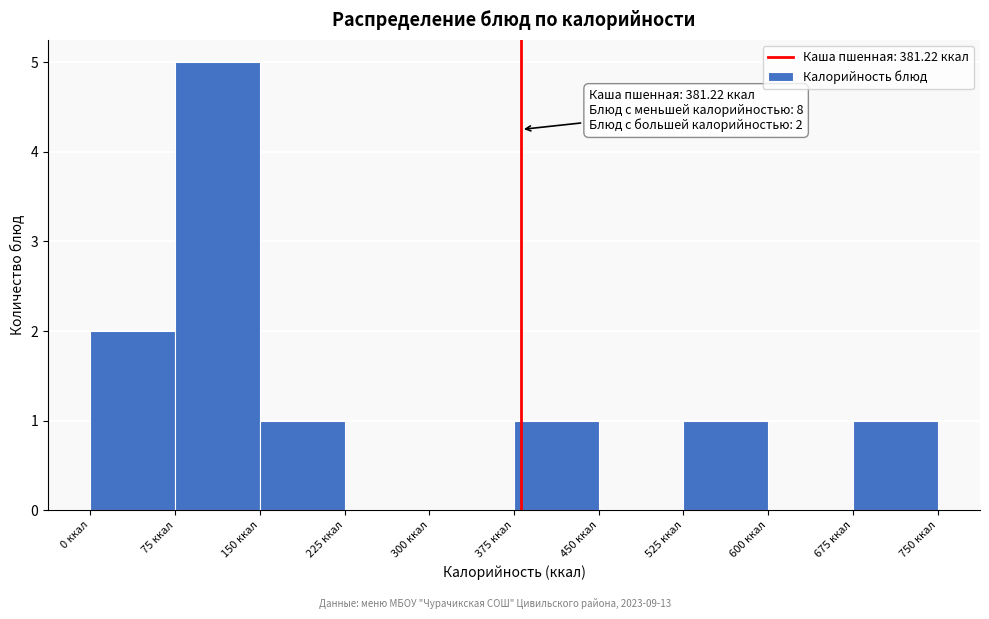

Over which range of the x-axis is the bar tallest?

75 to 150